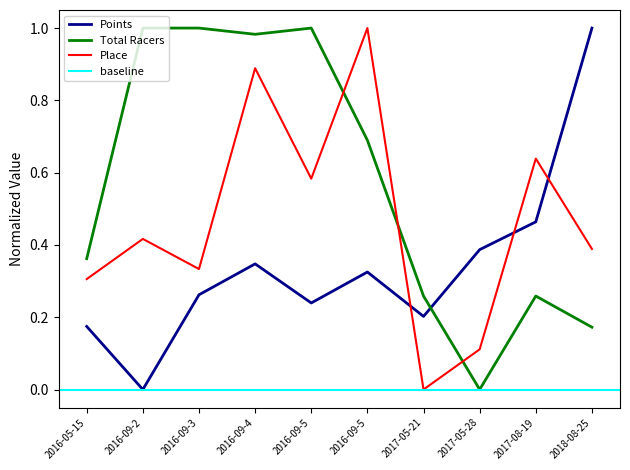

Which series changed the most between 2016-09-2 and 2017-05-28?

Total Racers